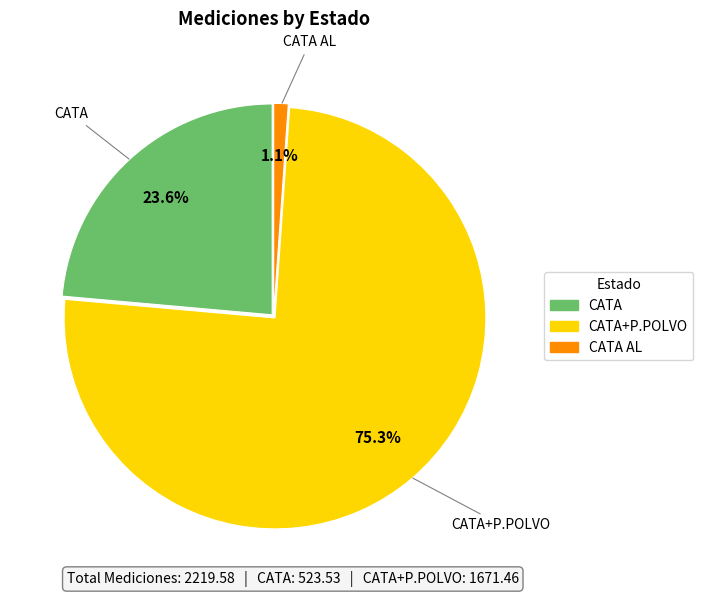

What is the smallest slice in the pie chart?

CATA AL